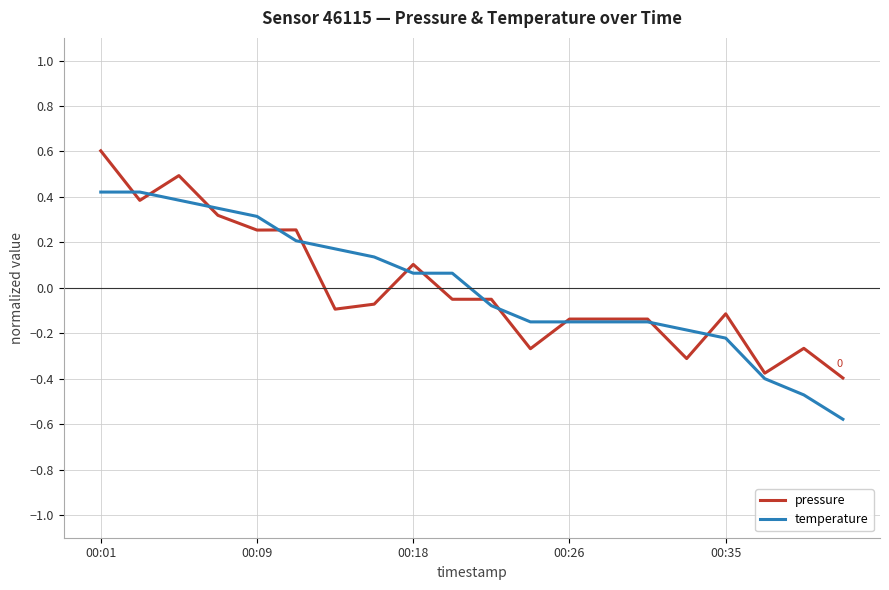

What is the smallest value displayed?

-0.6